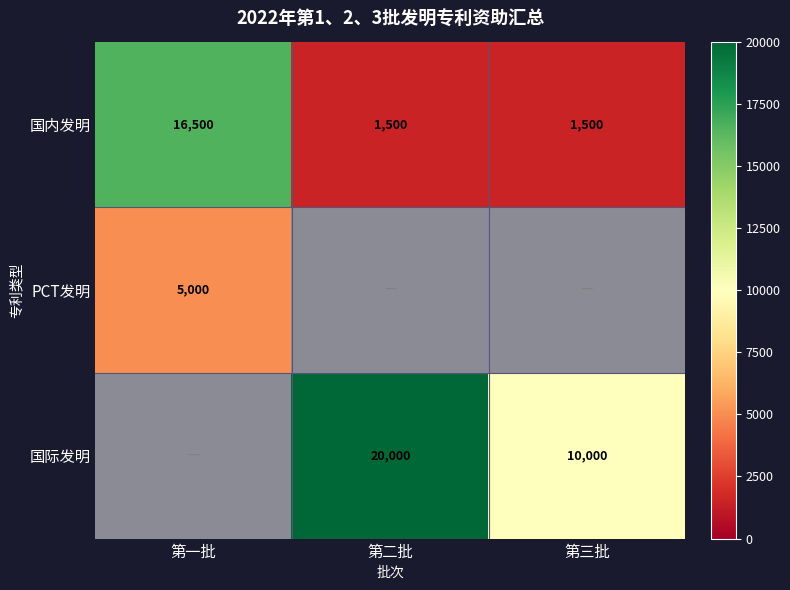

What is the total value across all series at 第二批?

21500